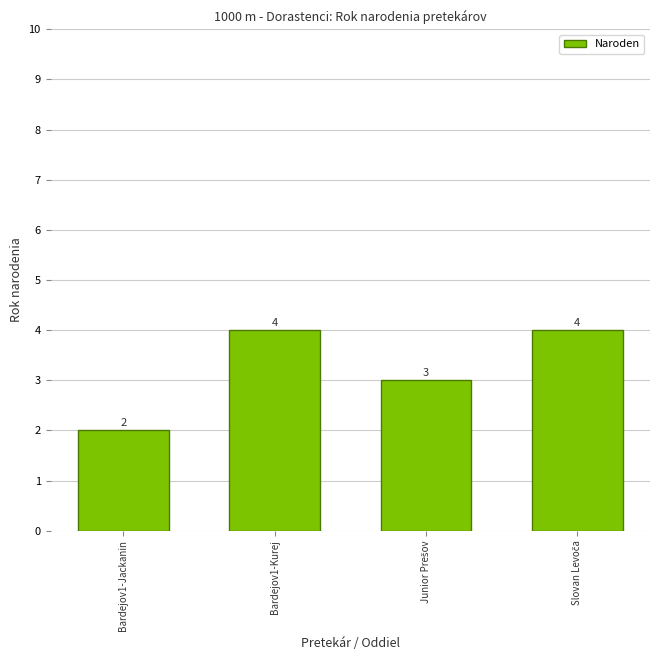

What is the difference between the maximum and minimum values?

2